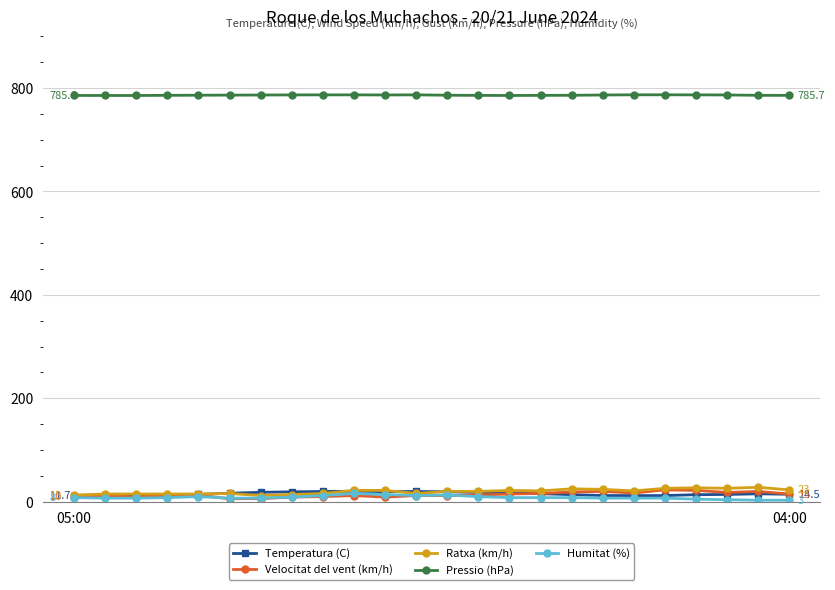

What is the value of the Pressio (hPa) point at the 20th from the left?

786.8